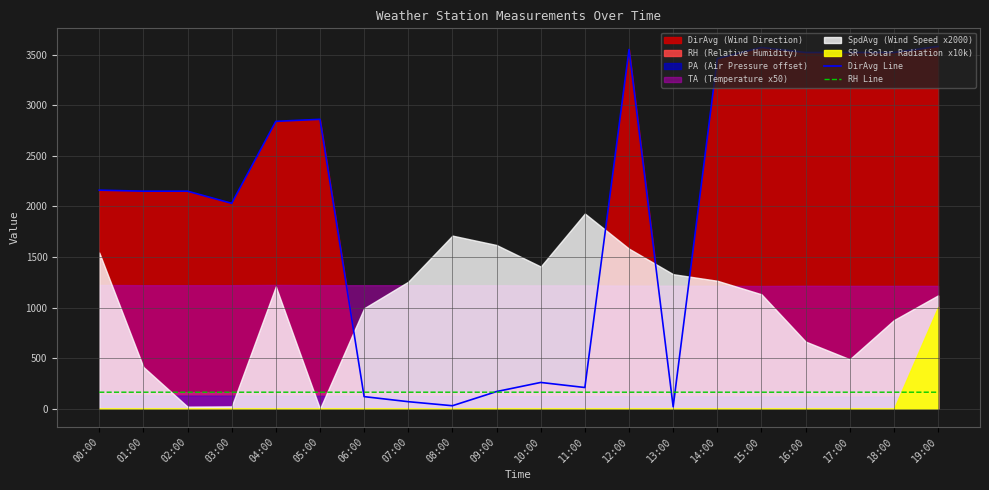

How many data points in DirAvg Line are above 2160?

9